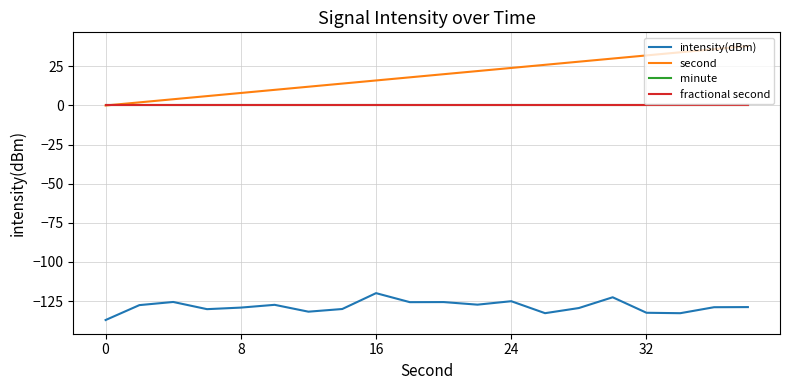

True or false: minute and intensity(dBm) cross at least once.

False